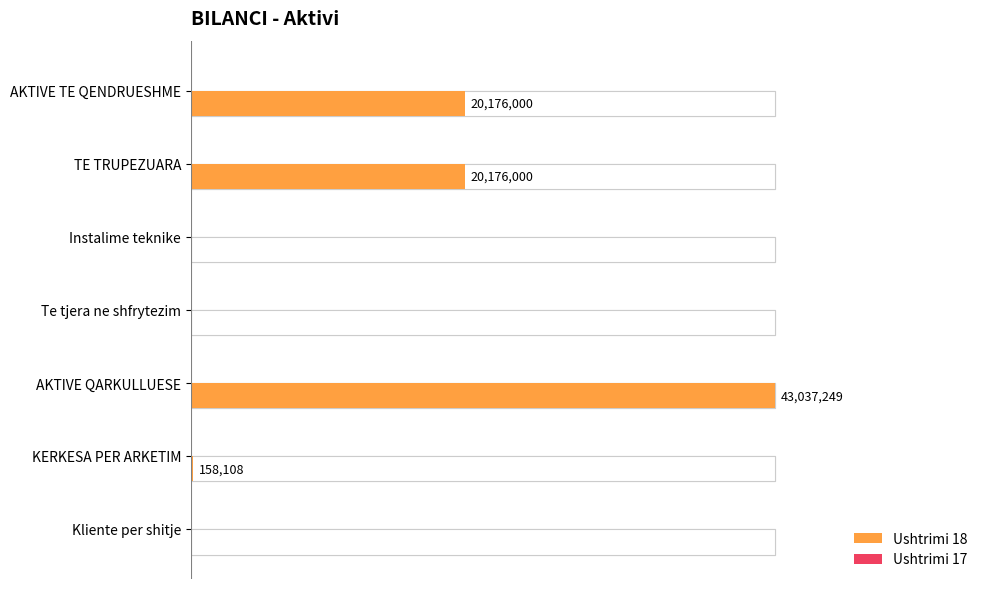

What are all the series names shown in the legend?

Ushtrimi 18, Ushtrimi 17